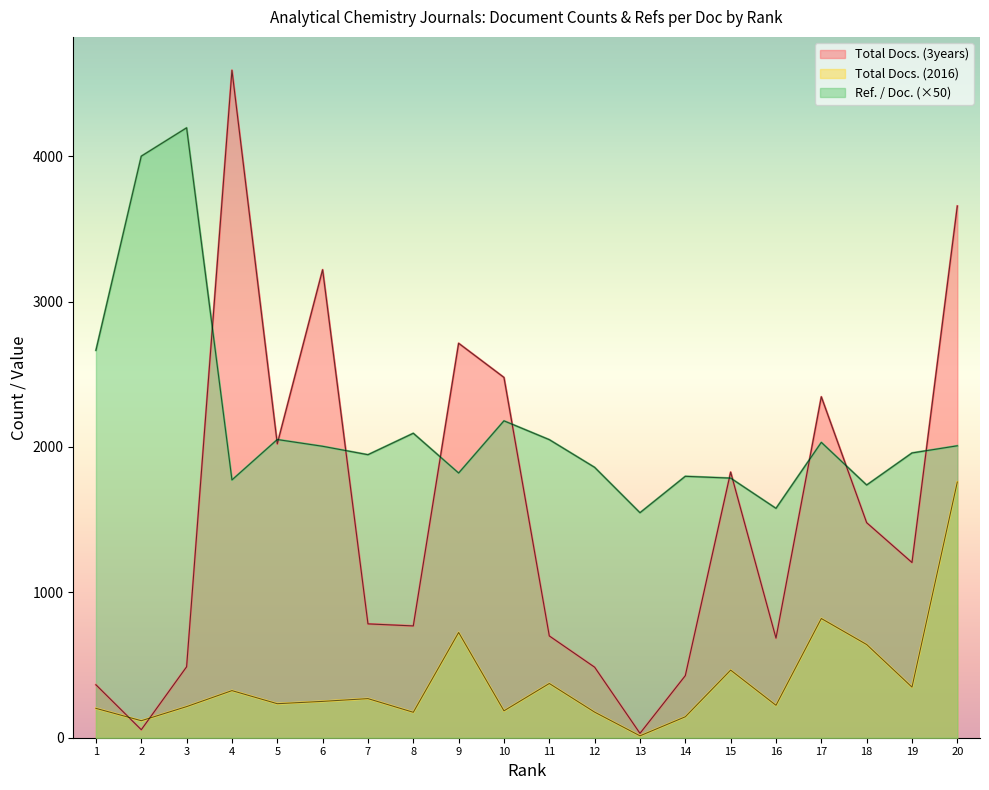

Where is the first local maximum for Ref. / Doc.?

3